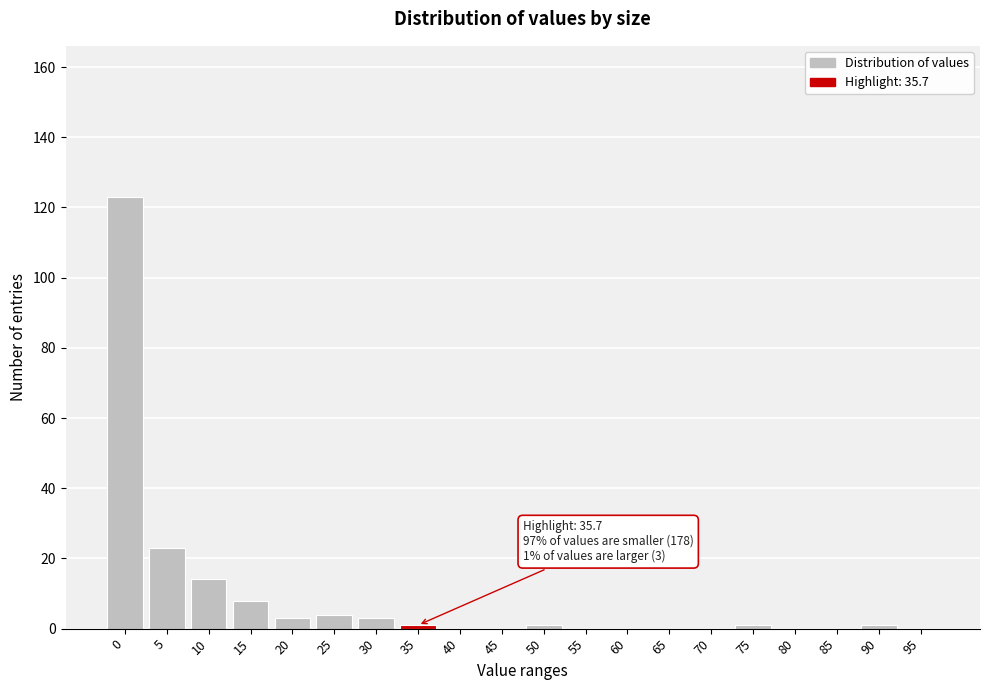

Reading left to right, extract all data points from this chart.

0=123	5=23	10=14	15=8	20=3	25=4	30=3	35=1	40=0	45=0	50=1	55=0	60=0	65=0	70=0	75=1	80=0	85=0	90=1	95=0